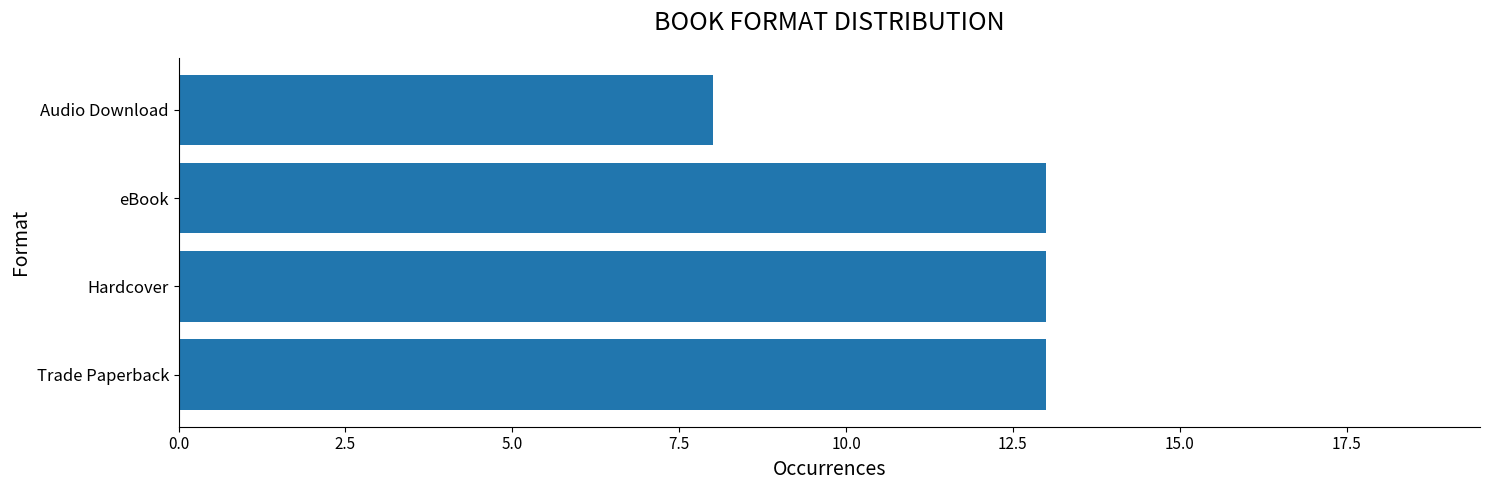

How many values are between 13 and 14?

3